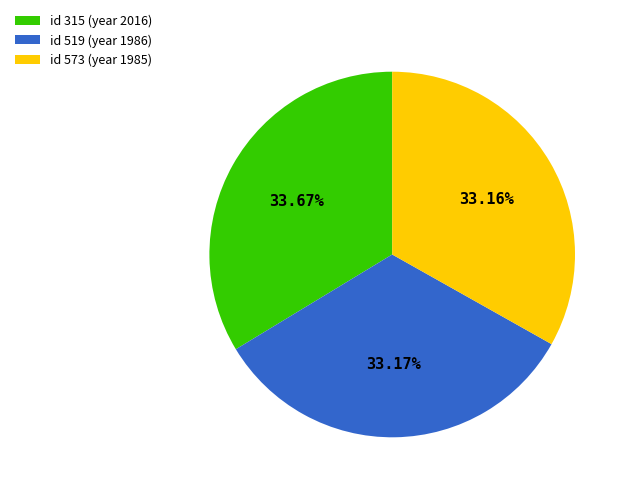

Do id 519 (year 1986) and id 573 (year 1985) together represent more than half of the pie?

Yes